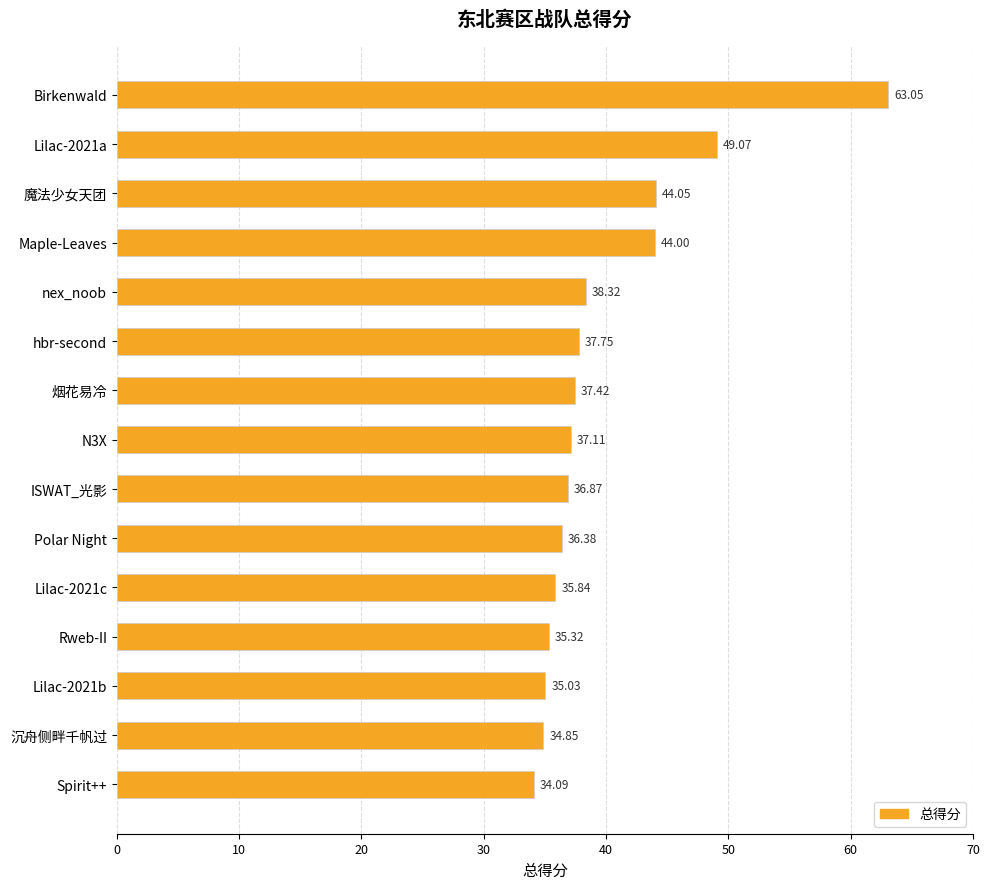

What is the difference between the values at Rweb-II and Polar Night?

1.1